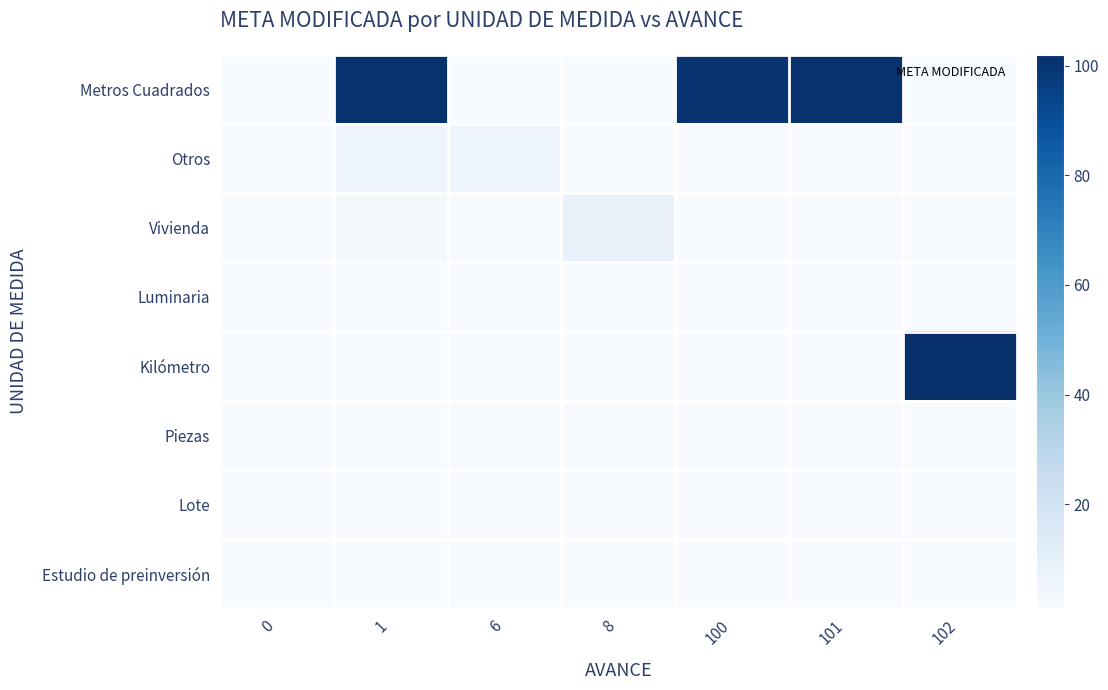

Reading left to right, list all the values displayed in this chart.

Metros Cuadrados: 0=1	1=101	6=1	8=1	100=100	101=101	102=1
Otros: 0=1	1=6	6=6	8=1	100=1	101=1	102=1
Vivienda: 0=1	1=3	6=1	8=8	100=1	101=1	102=1
Luminaria: 0=1	1=1	6=1	8=1	100=1	101=1	102=1
Kilómetro: 0=1	1=1	6=1	8=1	100=1	101=1	102=102
Piezas: 0=1	1=1	6=1	8=1	100=1	101=1	102=1
Lote: 0=1	1=1	6=1	8=1	100=1	101=1	102=1
Estudio de preinversión: 0=1	1=1	6=1	8=1	100=1	101=1	102=1